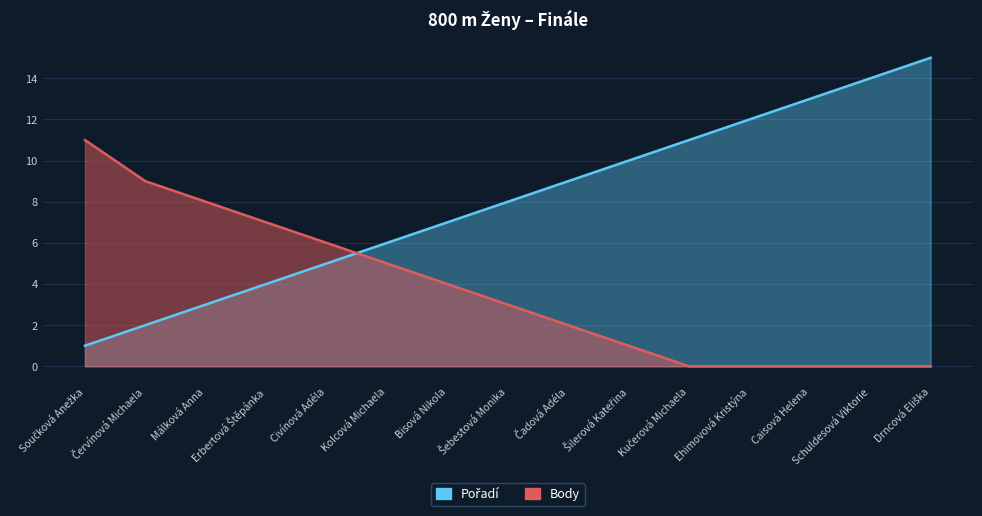

Reading left to right, list all the values displayed in this chart.

Pořadí: 1	2	3	4	5	6	7	8	9	10	11	12	13	14	15
Body: 11	9	8	7	6	5	4	3	2	1	0	0	0	0	0